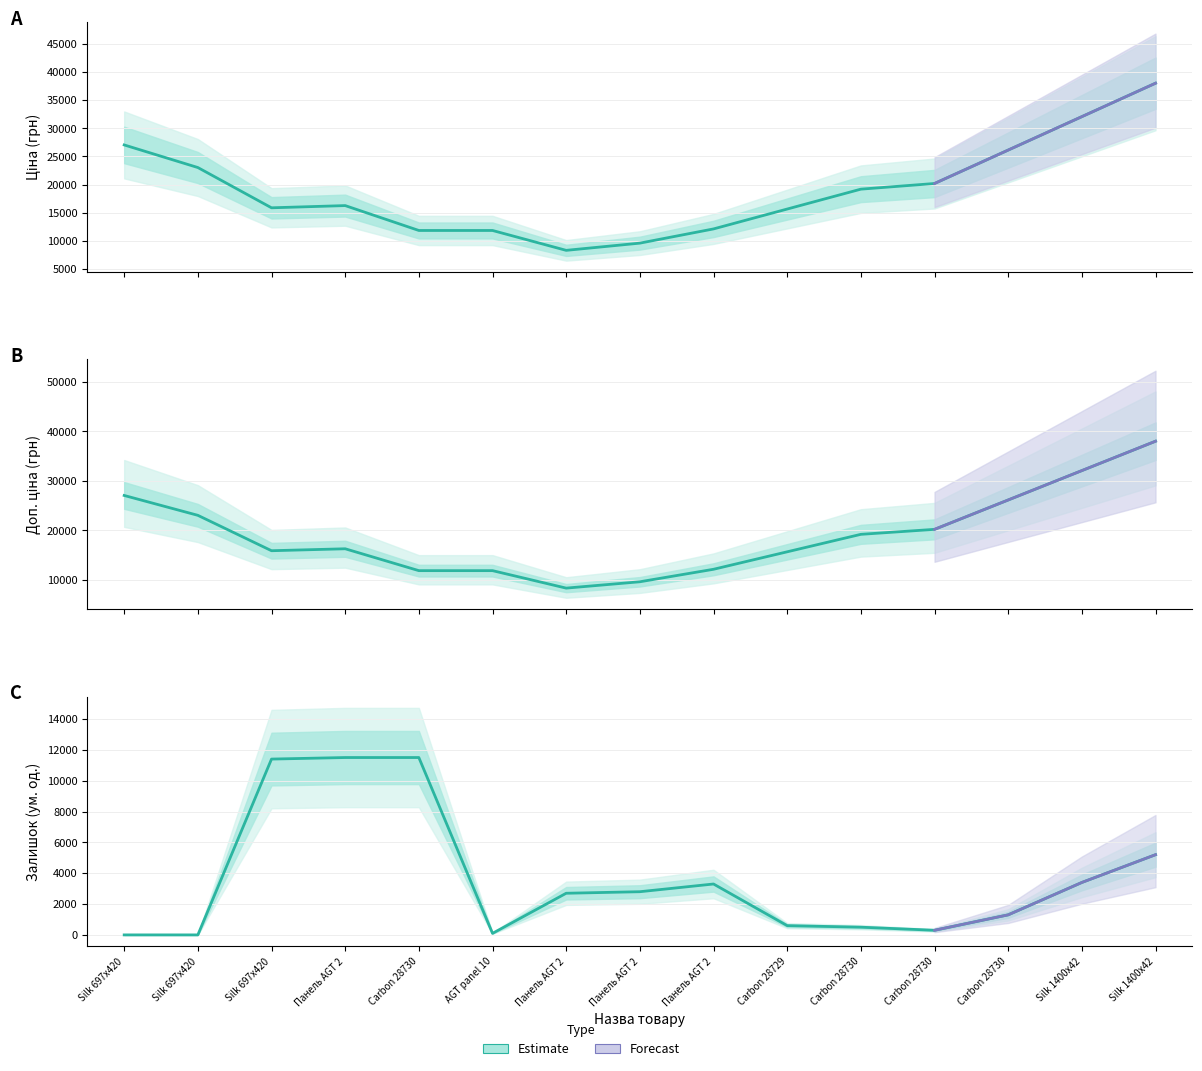

Which series has the widest spread of values?

Ціна